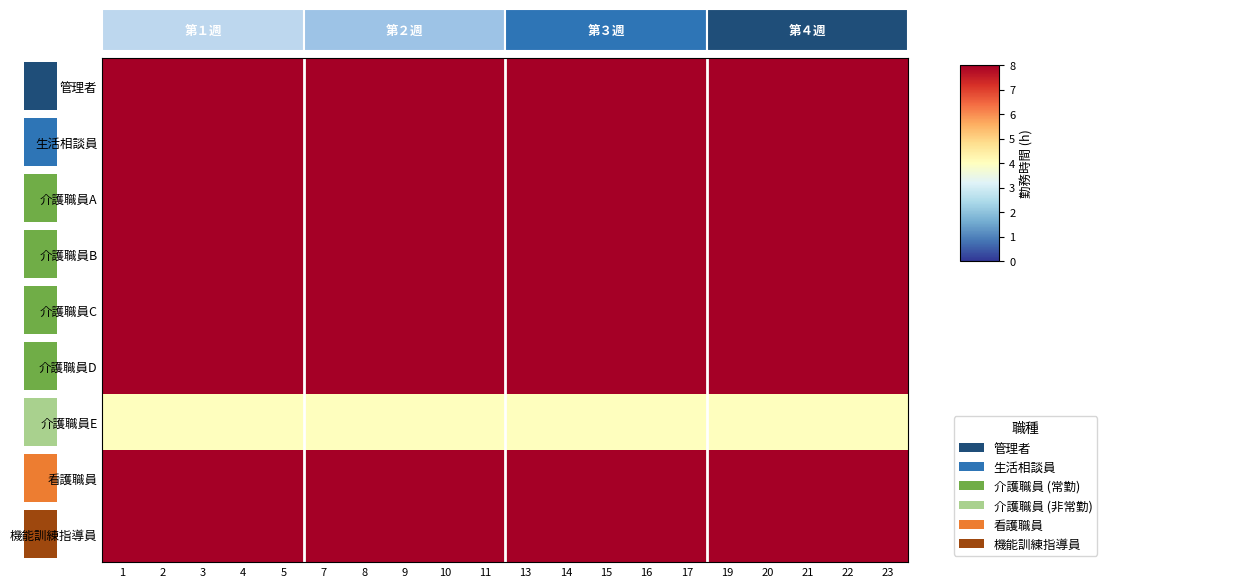

At 19, list the series in order from largest to smallest.

管理者, 生活相談員, 介護職員A, 介護職員B, 介護職員C, 介護職員D, 看護職員, 機能訓練指導員, 介護職員E